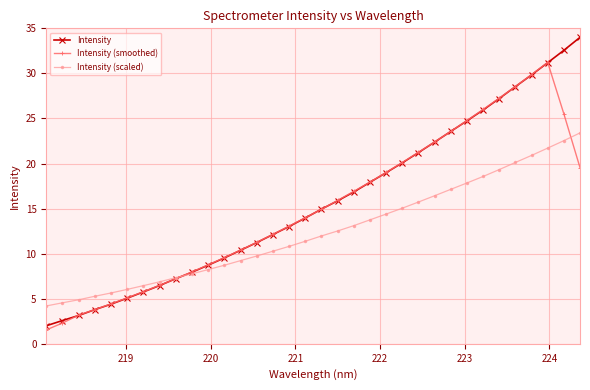

List the series in order of their peak value, lowest first.

Intensity (scaled), Intensity (smoothed), Intensity